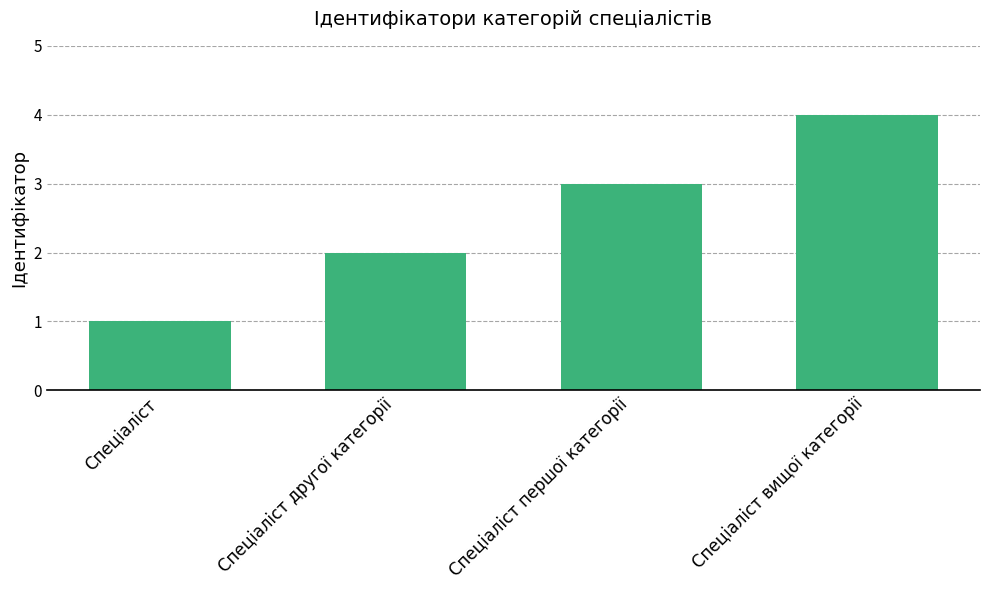

Rank the categories by value from lowest to highest.

Спеціаліст, Спеціаліст другої категорії, Спеціаліст першої категорії, Спеціаліст вищої категорії